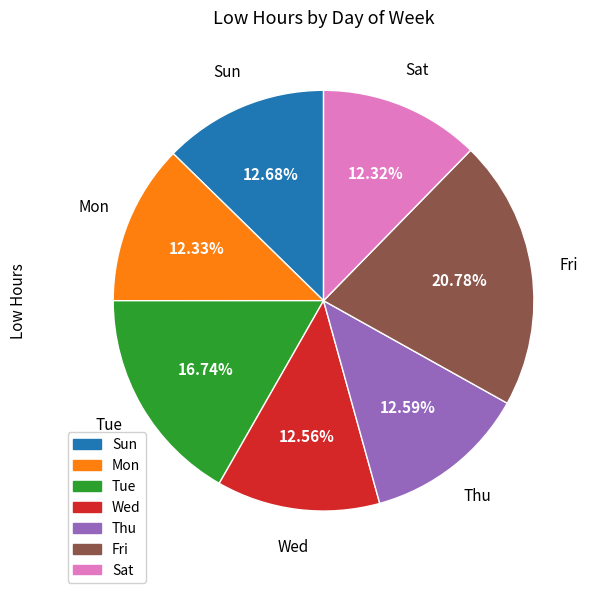

How many slices are in this pie chart?

7